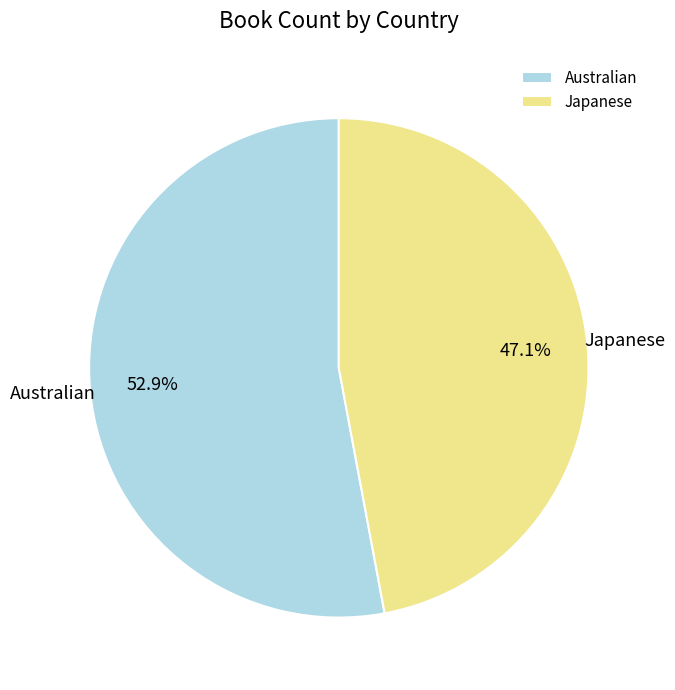

Which slice represents more than half of the pie?

Australian